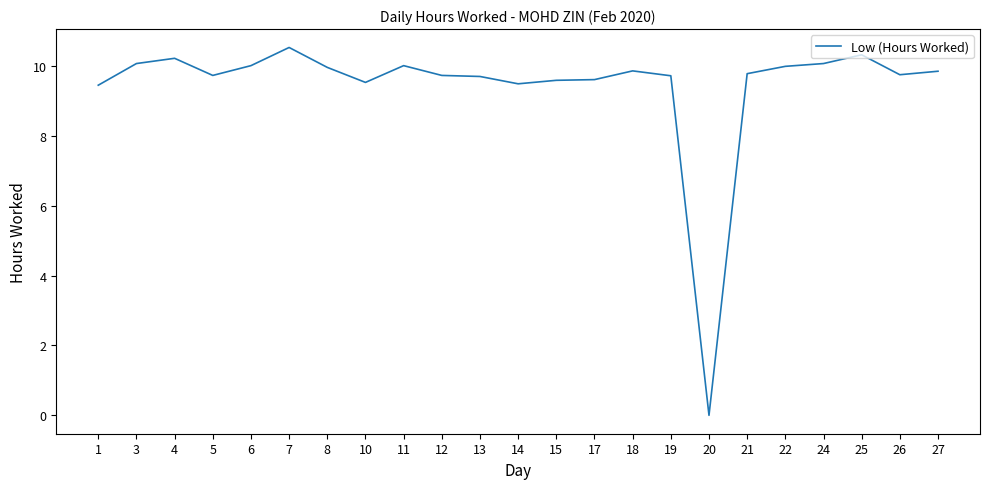

How many series are shown in this chart?

1